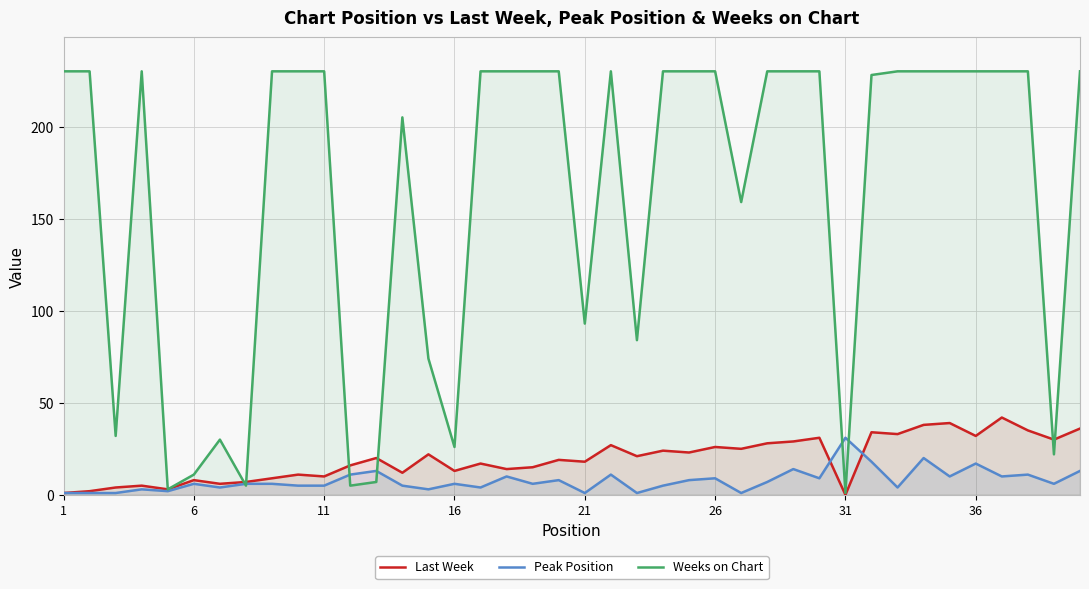

What is the spread (max minus min) of values at 36?

213